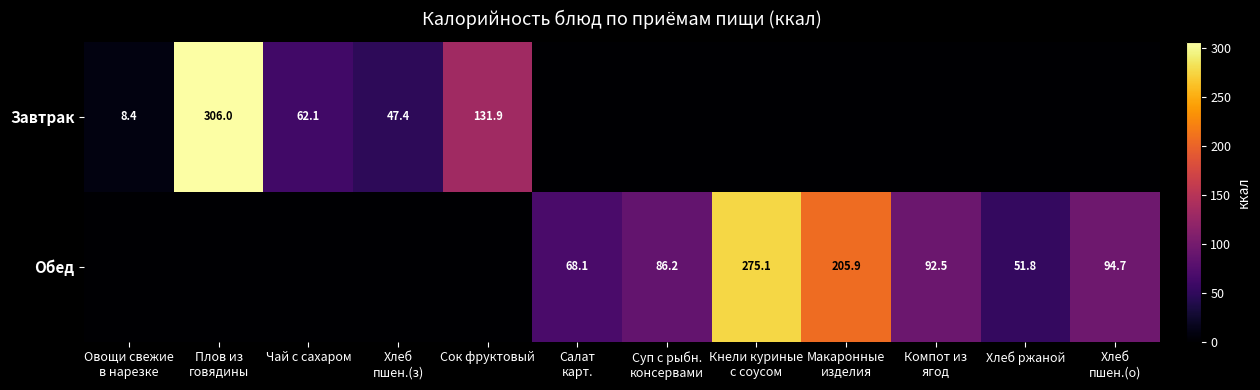

What is the maximum value shown in the chart?

306.0